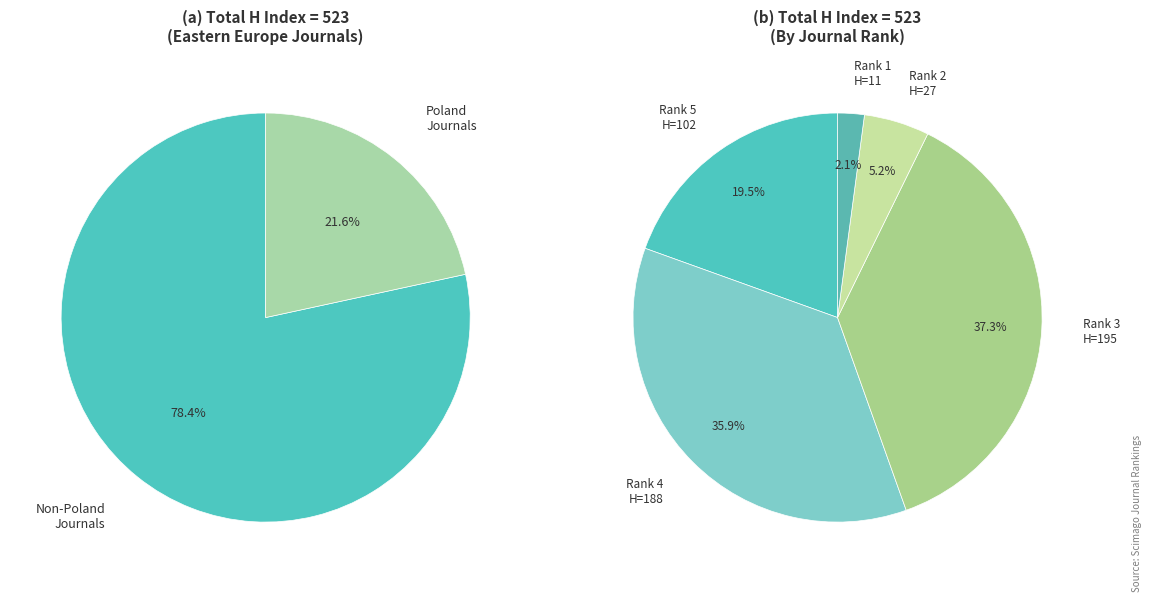

Is it true that Slovak Raptor Journal is 29% of the pie?

False